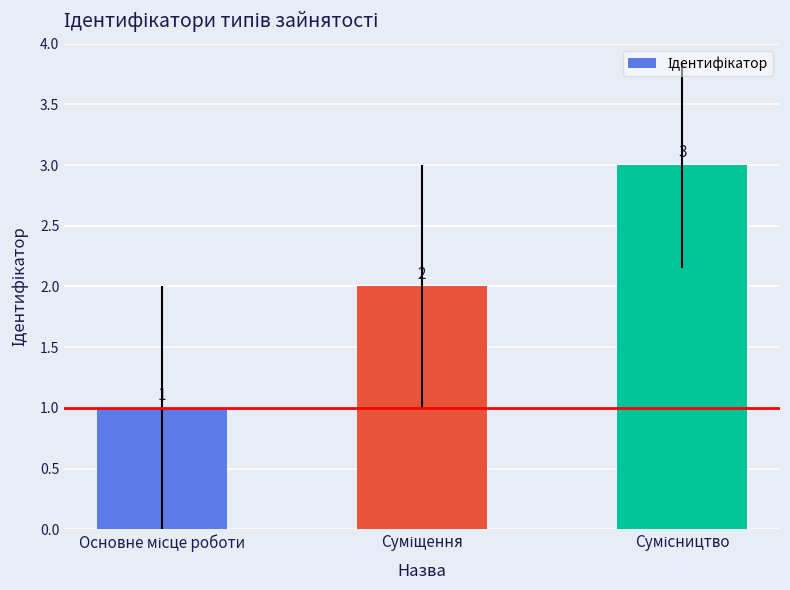

How many values are between 1 and 3?

3